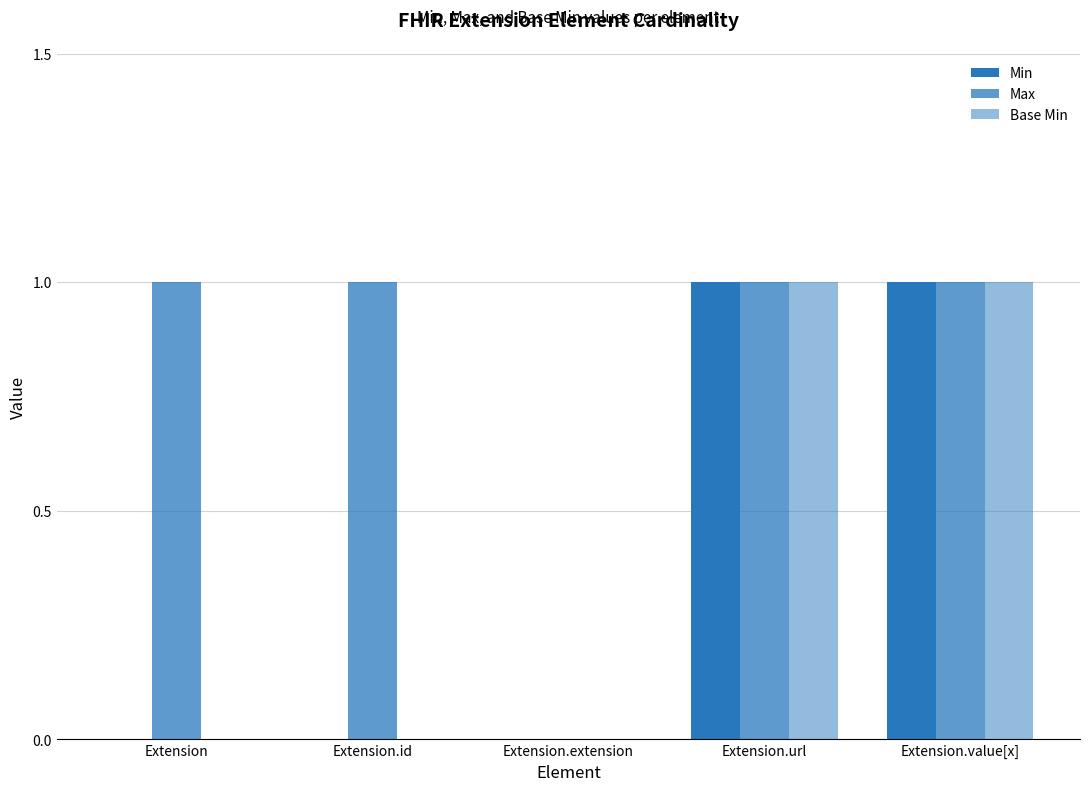

How many values in Max are above zero?

4